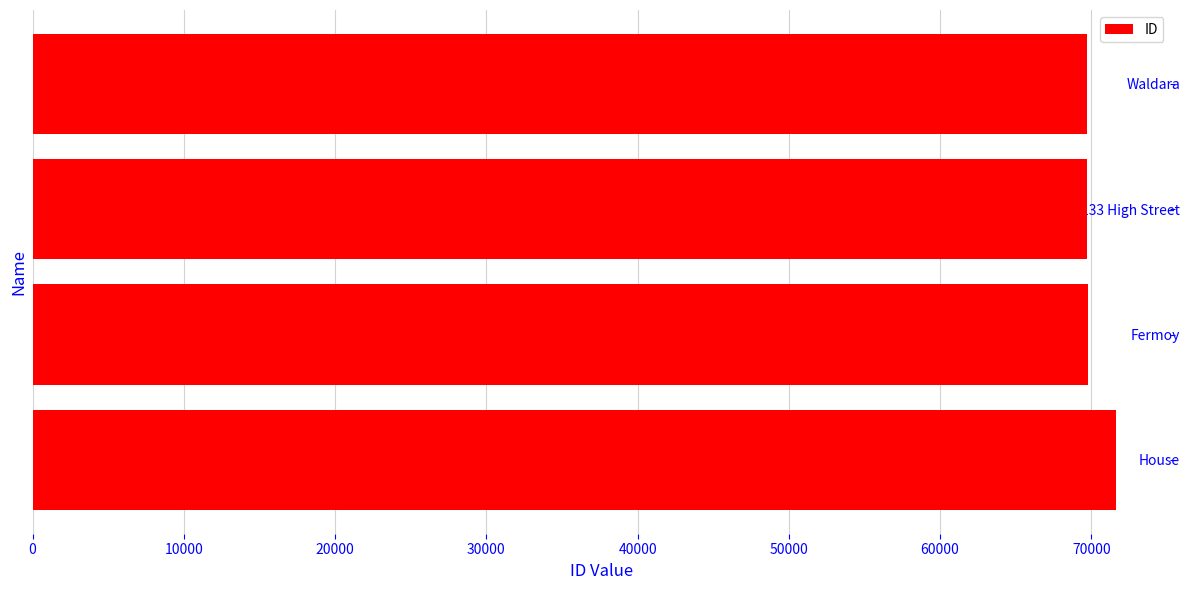

True or false: the data shows 69723 at Waldara.

True